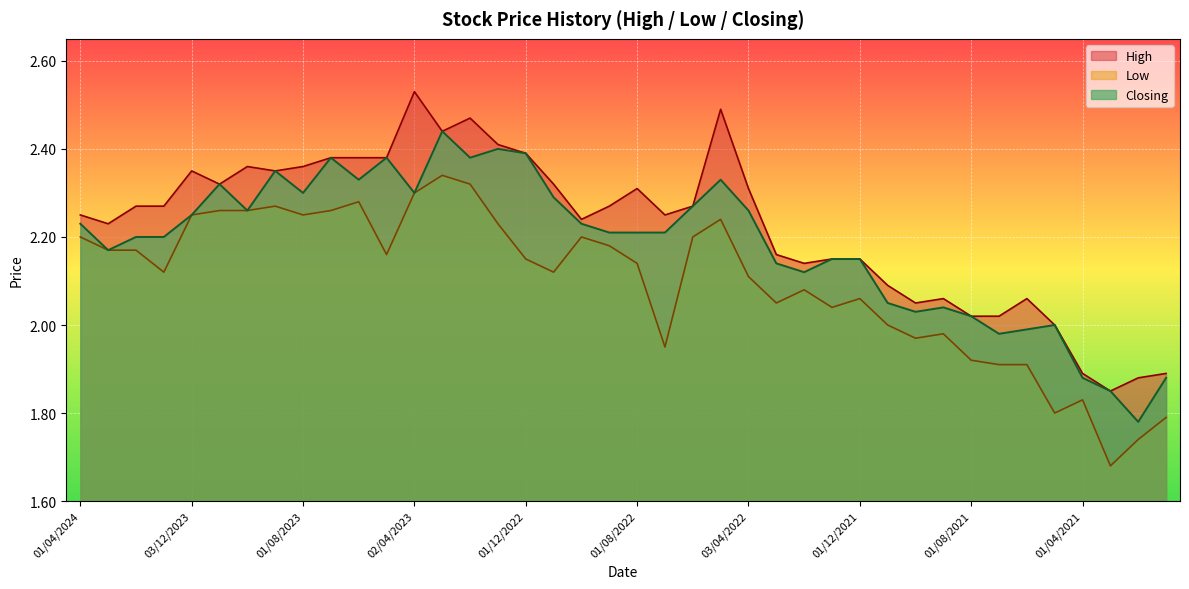

Where is the first local maximum for Low?

03/09/2023